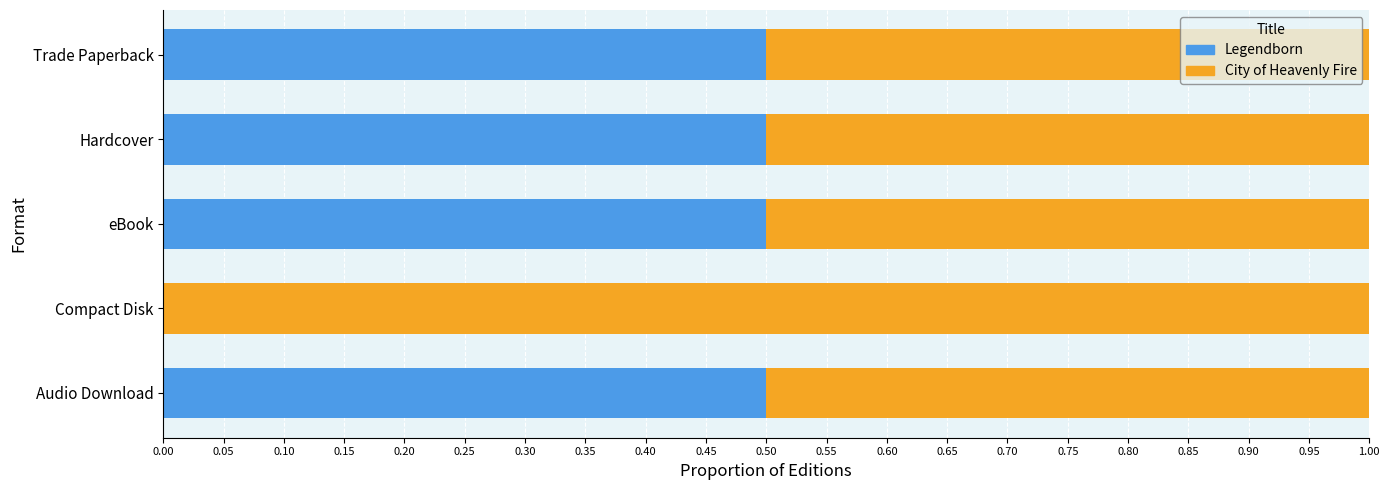

Is it true that Legendborn equals 0.5 at Trade Paperback?

True